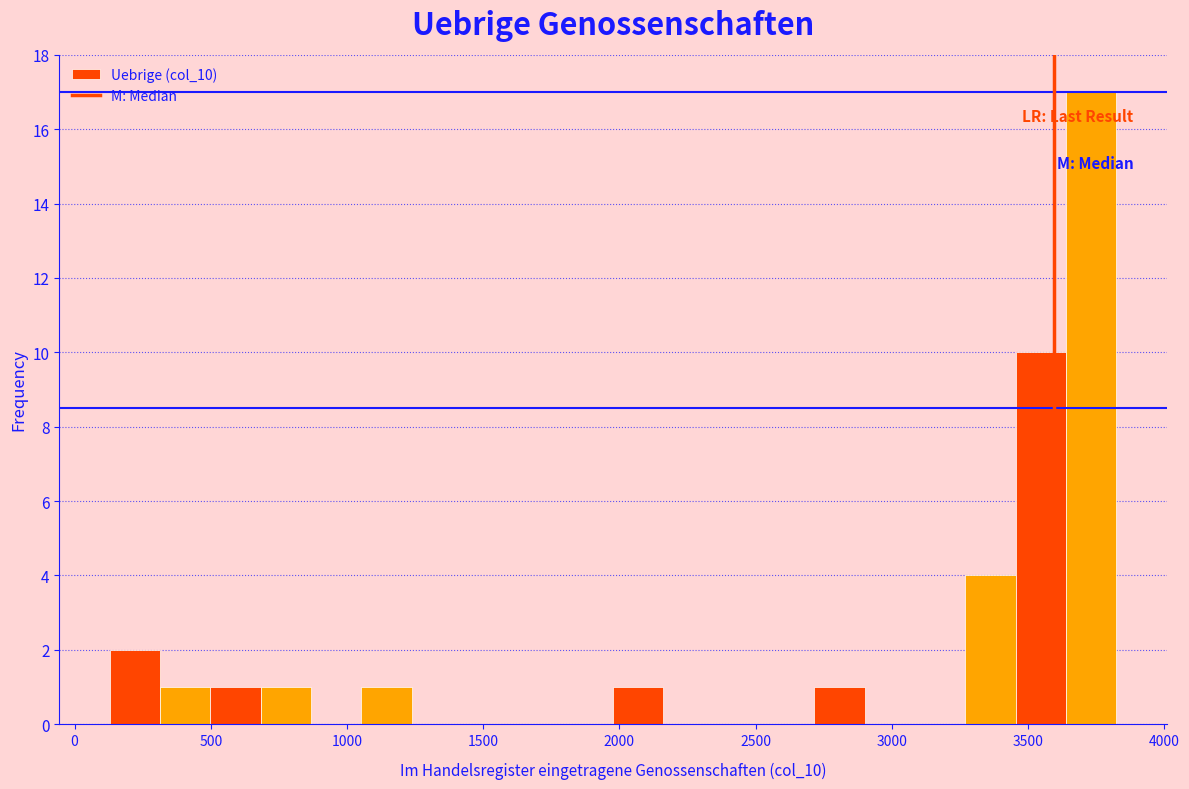

Around what value on the x-axis is the tallest bar? Give the approximate position of its centre, as read against the axis.

3750